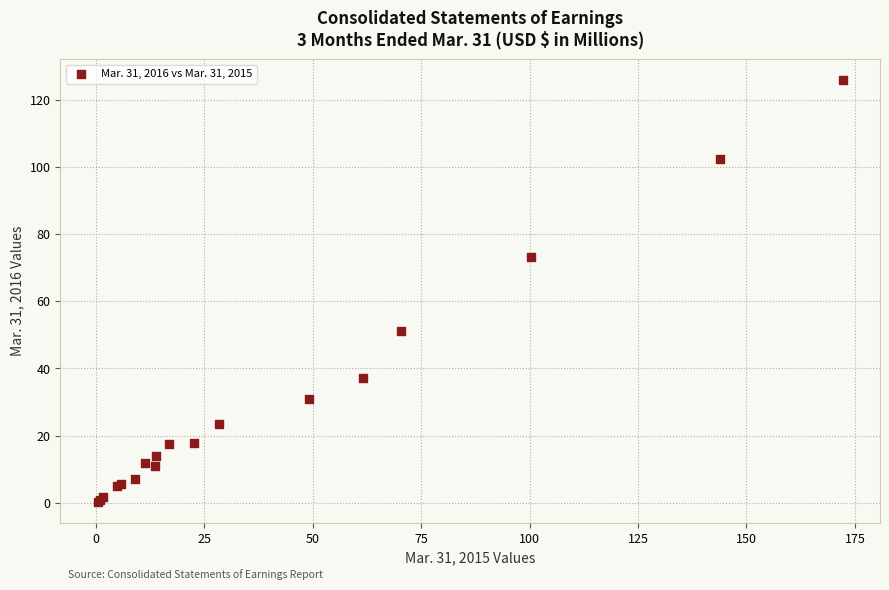

What Y value in the scatter plot is closest to 63?

73.1